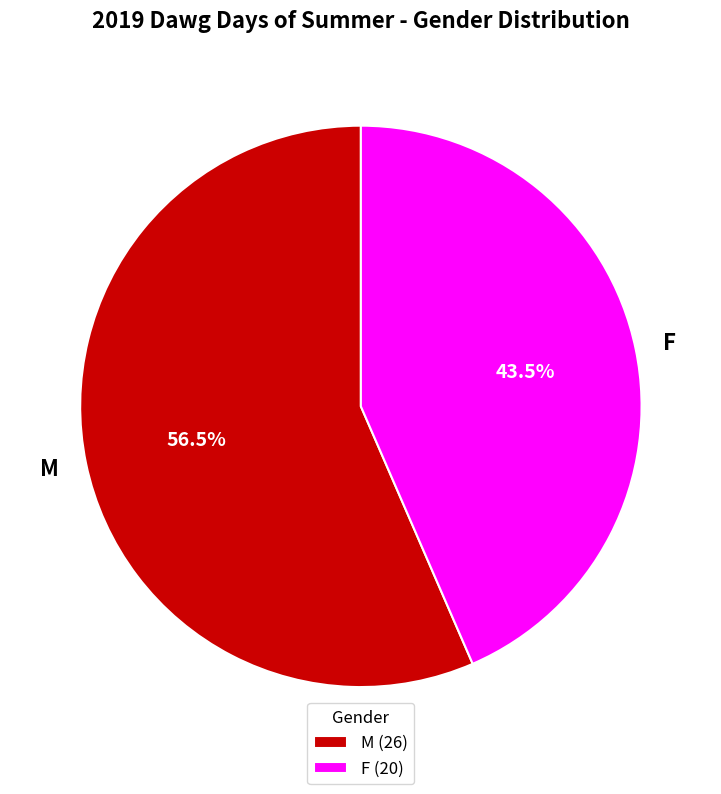

Between M and F, which is larger?

M